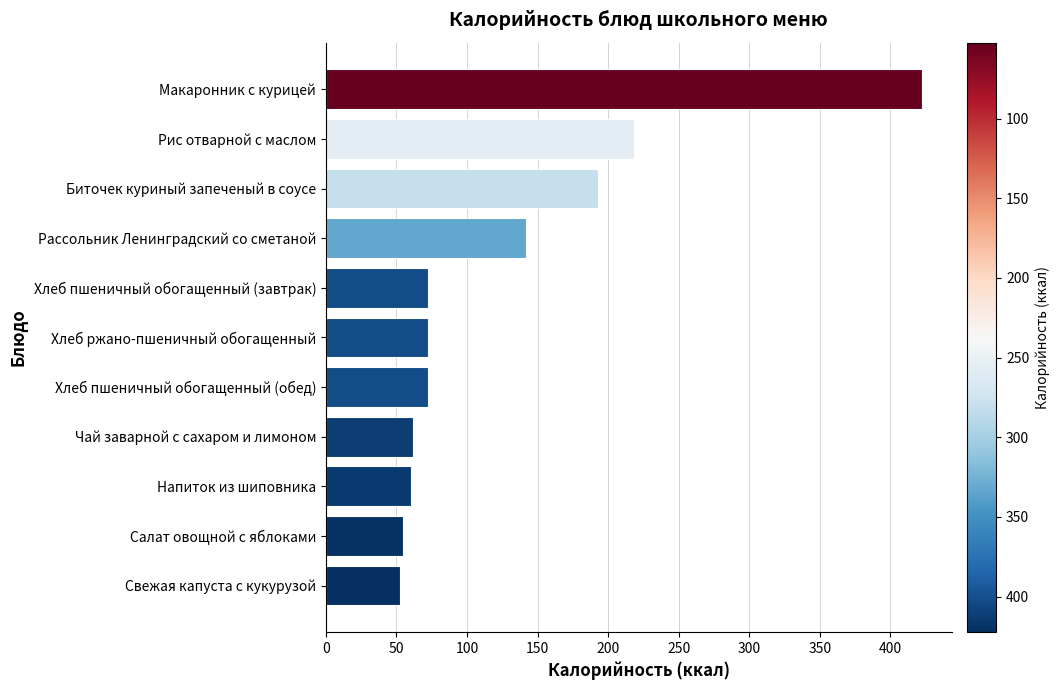

What is the change in value from Салат овощной с яблоками to Хлеб ржано-пшеничный обогащенный?

+17.8